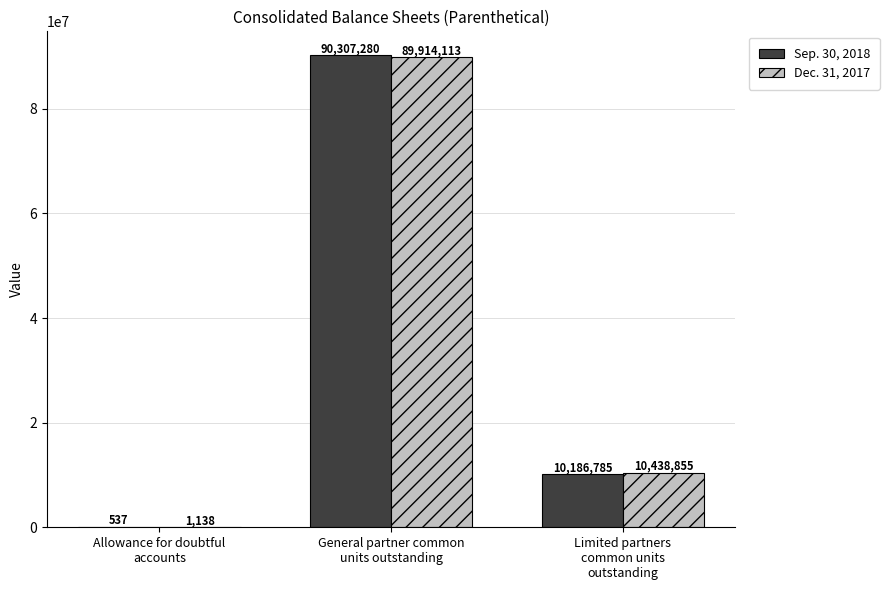

What is the maximum value for Sep. 30, 2018?

90307280